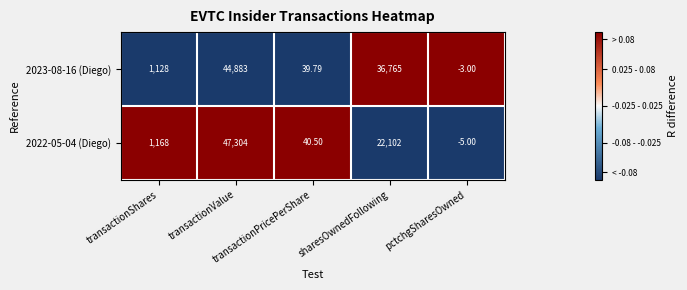

How many data points in 2022-05-04 (Diego) are less than 1168?

2